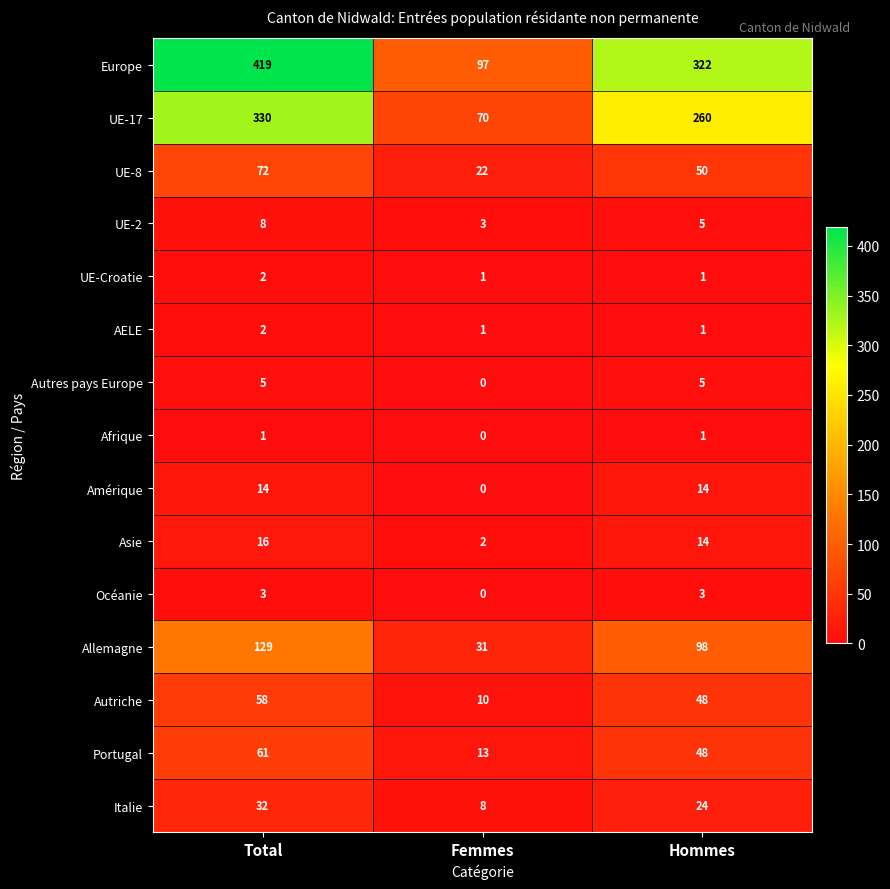

At which category is the sum across all series the highest?

Total